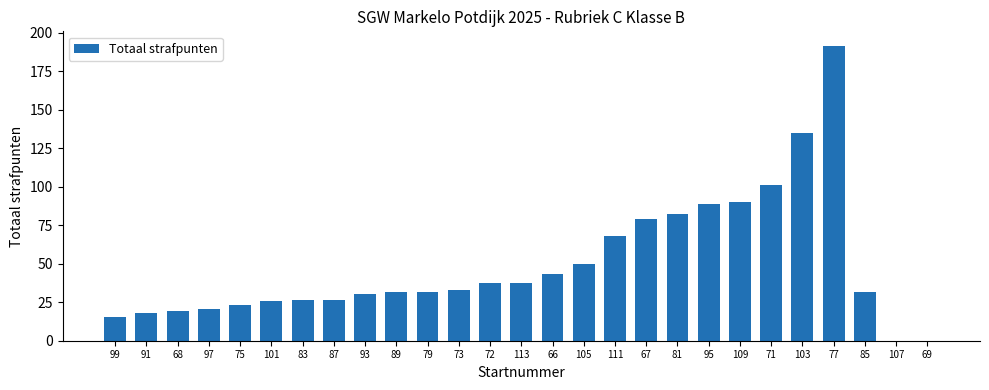

The value at 89 is 31.3. True or false?

True